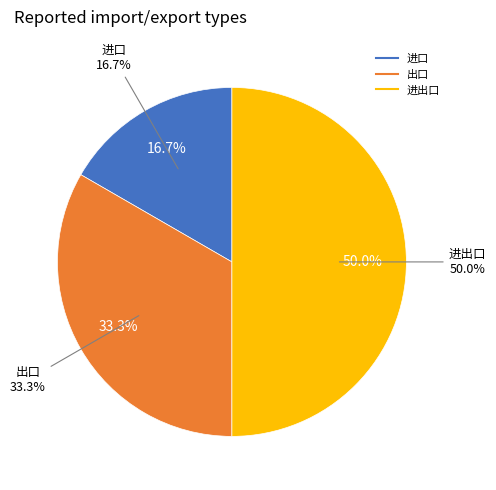

Which slice is the smallest?

进口